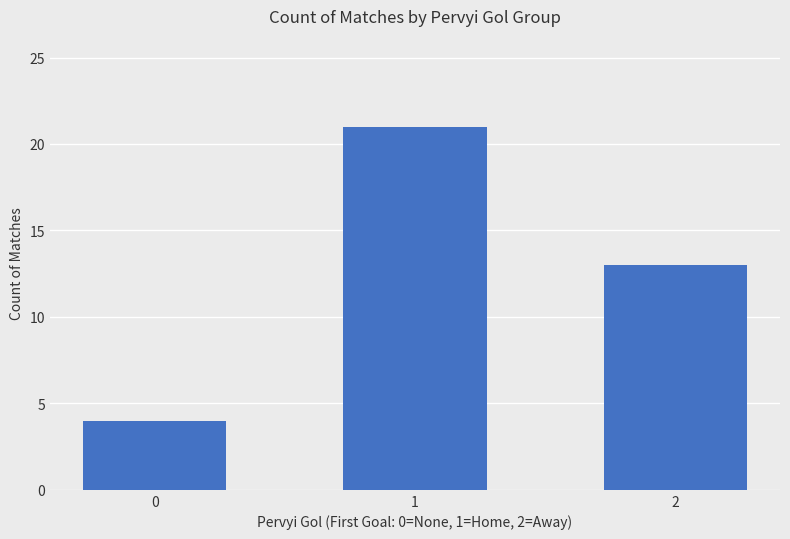

Reading left to right, what are all the values shown in this chart?

0=4	1=21	2=13